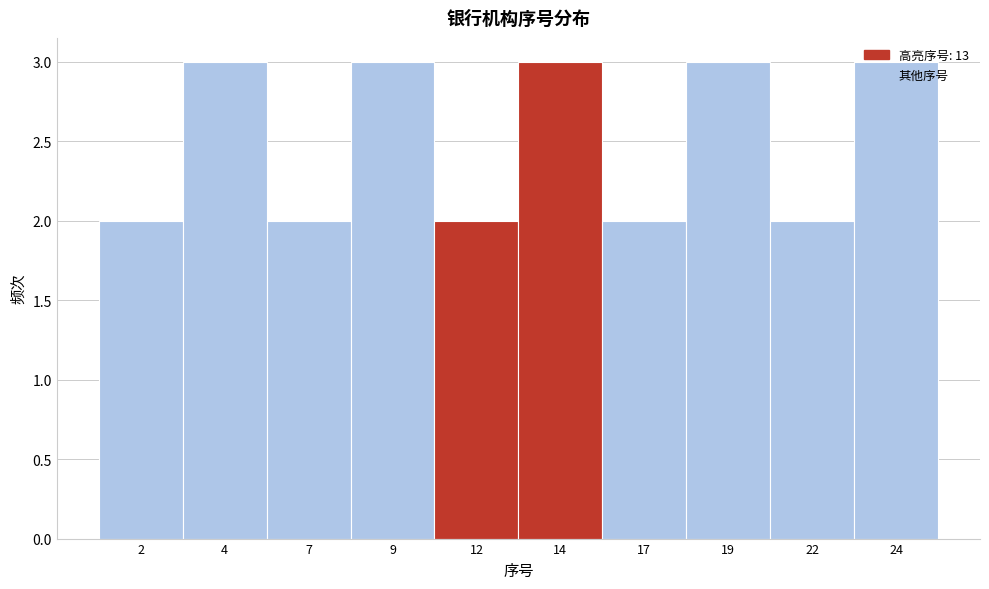

Reading left to right, list every bar in this chart as the range it spans on the x-axis followed by its height. The values are not printed on the chart, so give them approximately, as read against the axis.

0.5 to 3.0: 2
3.0 to 5.5: 3
5.5 to 8.0: 2
8.0 to 10.5: 3
10.5 to 13.0: 2
13.0 to 15.5: 3
15.5 to 18.0: 2
18.0 to 20.5: 3
20.5 to 23.0: 2
23.0 to 25.5: 3